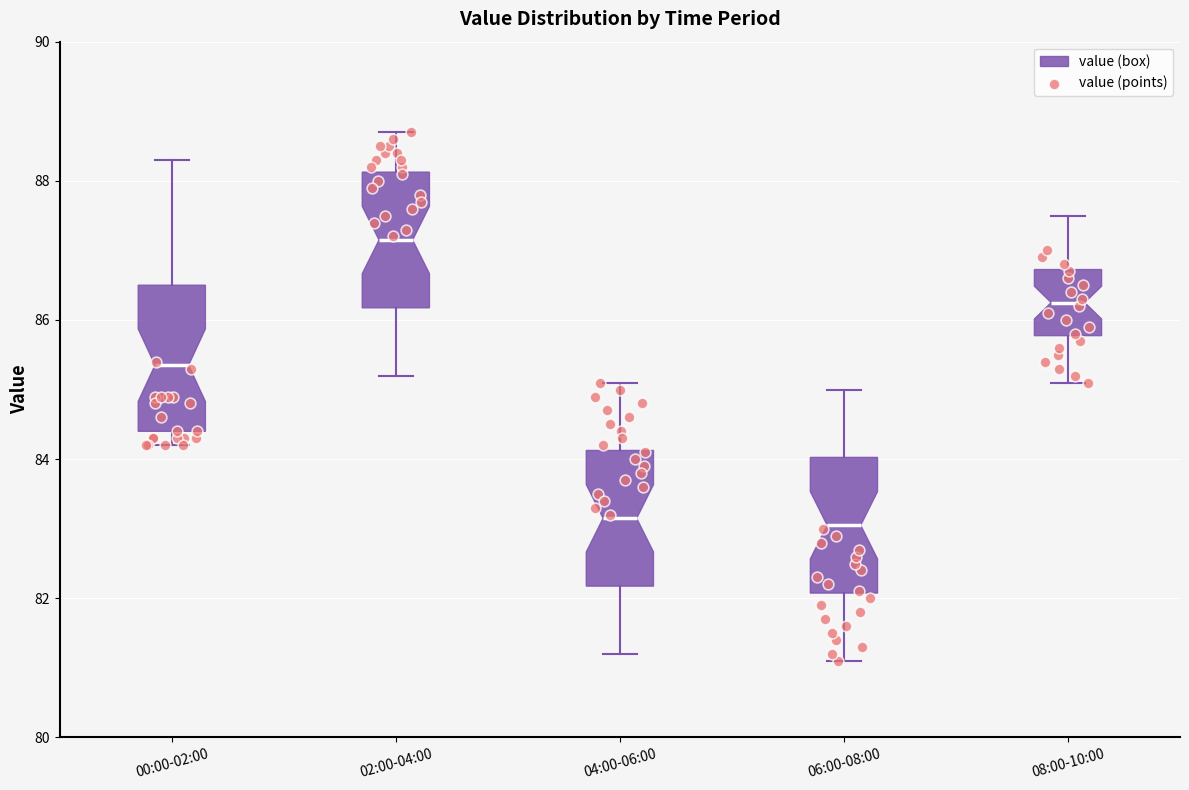

Reading left to right, transcribe this box plot: for each box, give where its median line is, the range the box spans, and where its two whiskers end, as read against the y-axis. The values are not printed on the chart, so give them approximately, as read against the axis.

00:00-02:00: median 85.4, box 84.4 to 86.6, whiskers 84.2 to 88.4
02:00-04:00: median 87.2, box 86.2 to 88.2, whiskers 85.2 to 88.8
04:00-06:00: median 83.2, box 82.2 to 84.2, whiskers 81.2 to 85.2
06:00-08:00: median 83.0, box 82.0 to 84.0, whiskers 81.2 to 85.0
08:00-10:00: median 86.2, box 85.8 to 86.8, whiskers 85.2 to 87.6